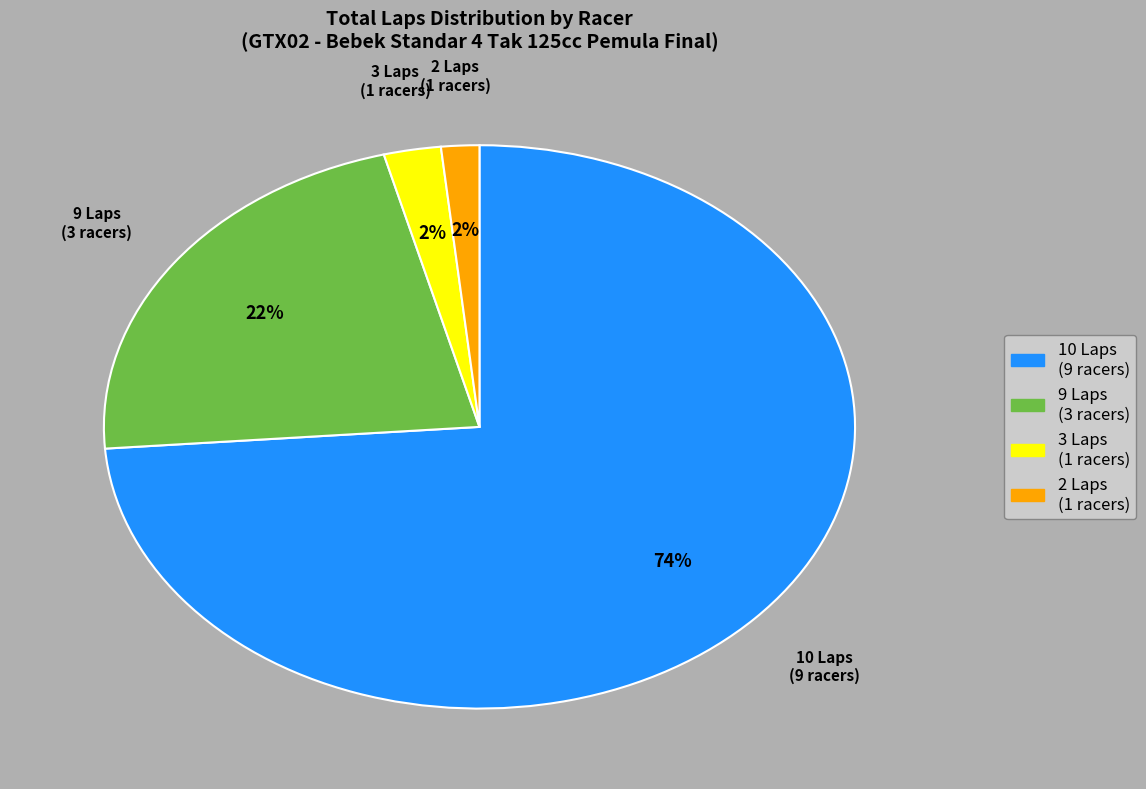

Is there any slice that represents more than half of the pie?

Yes